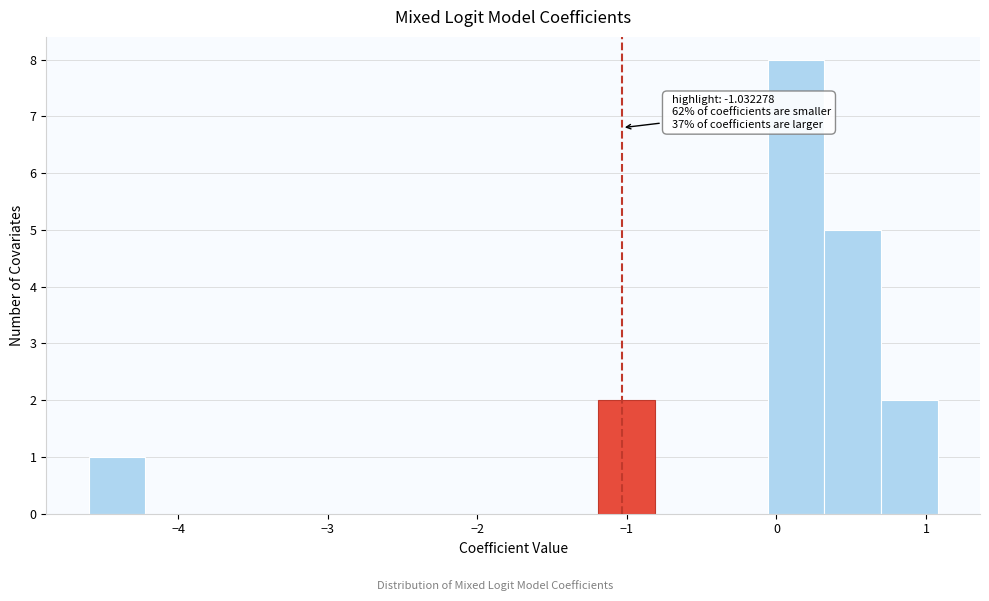

Around what value on the x-axis is the tallest bar? Give the approximate position of its centre, as read against the axis.

0.1